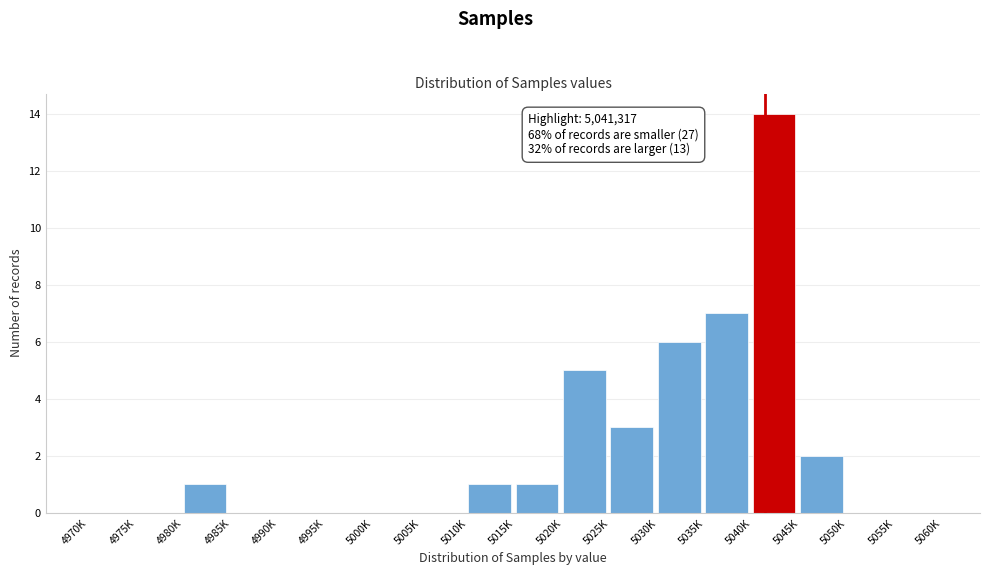

Reading left to right, list all the values displayed in this chart.

4970K=0	4975K=0	4980K=1	4985K=0	4990K=0	4995K=0	5000K=0	5005K=0	5010K=1	5015K=1	5020K=5	5025K=3	5030K=6	5035K=7	5040K=14	5045K=2	5050K=0	5055K=0